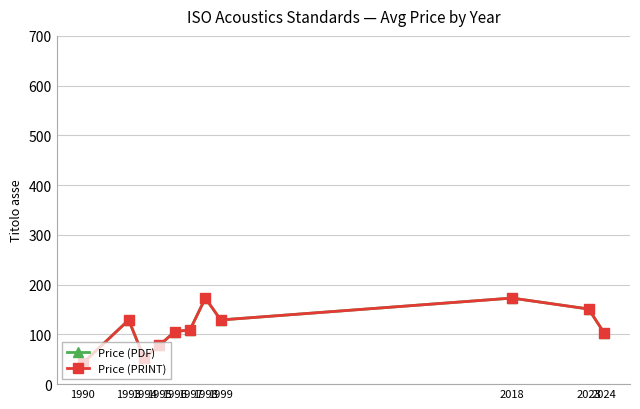

Is this an area chart (filled region under the line)?

No